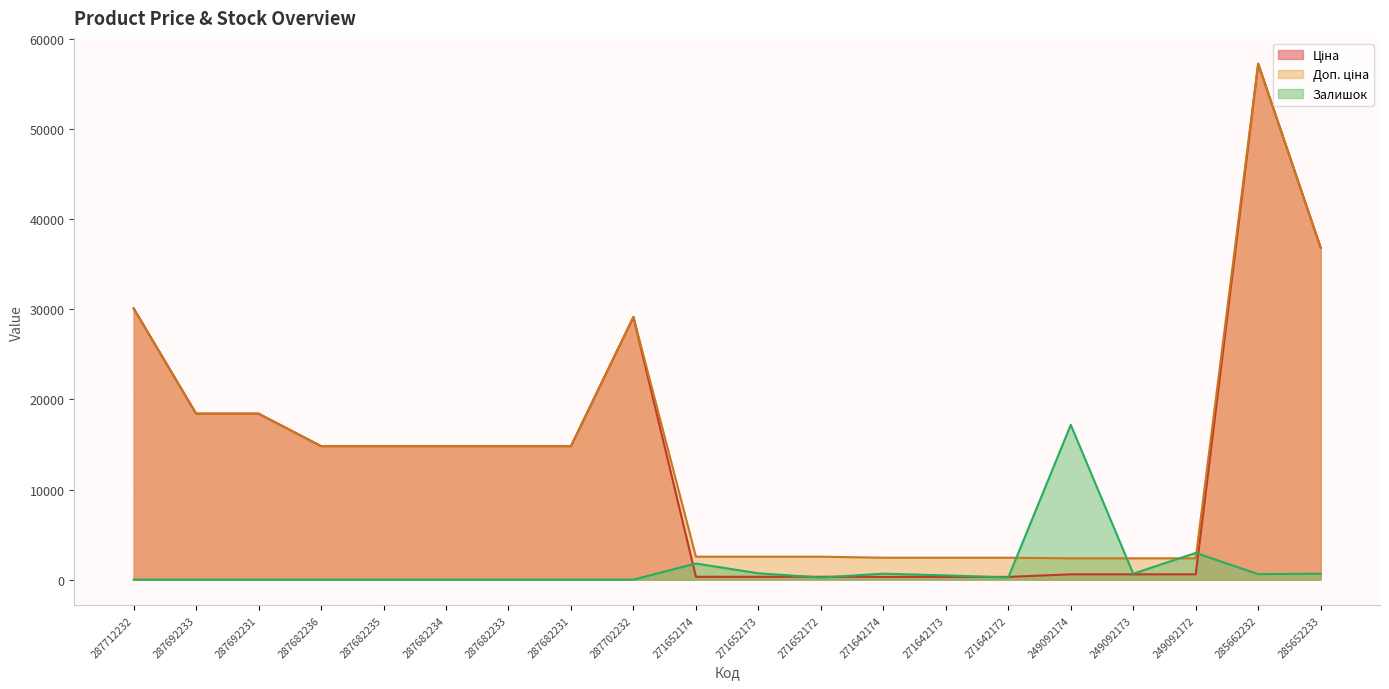

How many lines are shown in the chart?

3